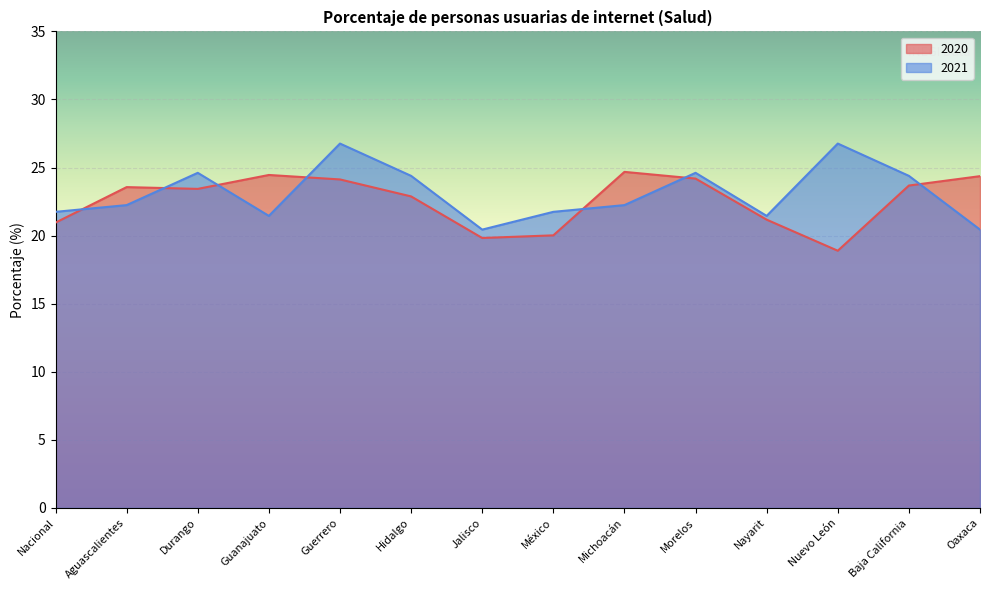

Rank the series at Michoacán from highest to lowest value.

2020, 2021